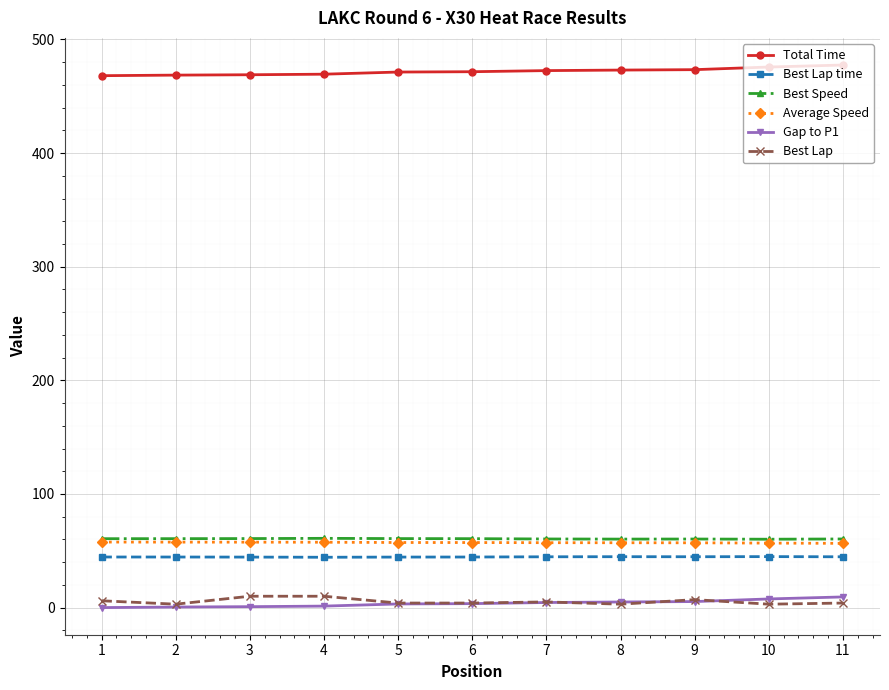

The value of Best Lap time at 11 is 44.7. True or false?

True